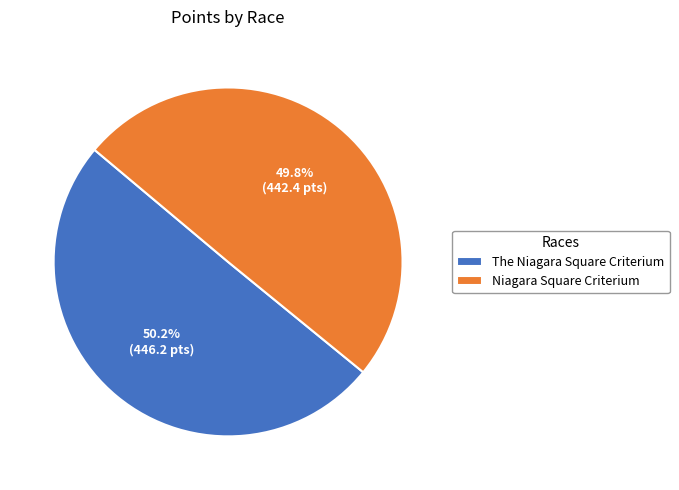

To the nearest percent, what portion does The Niagara Square Criterium represent?

50%